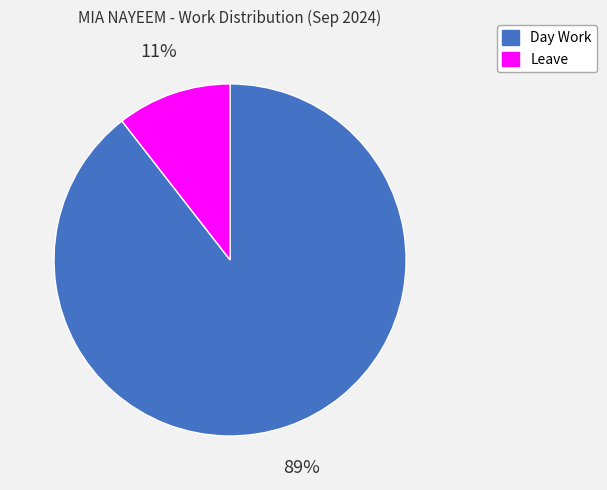

How many slices are in this pie chart?

2